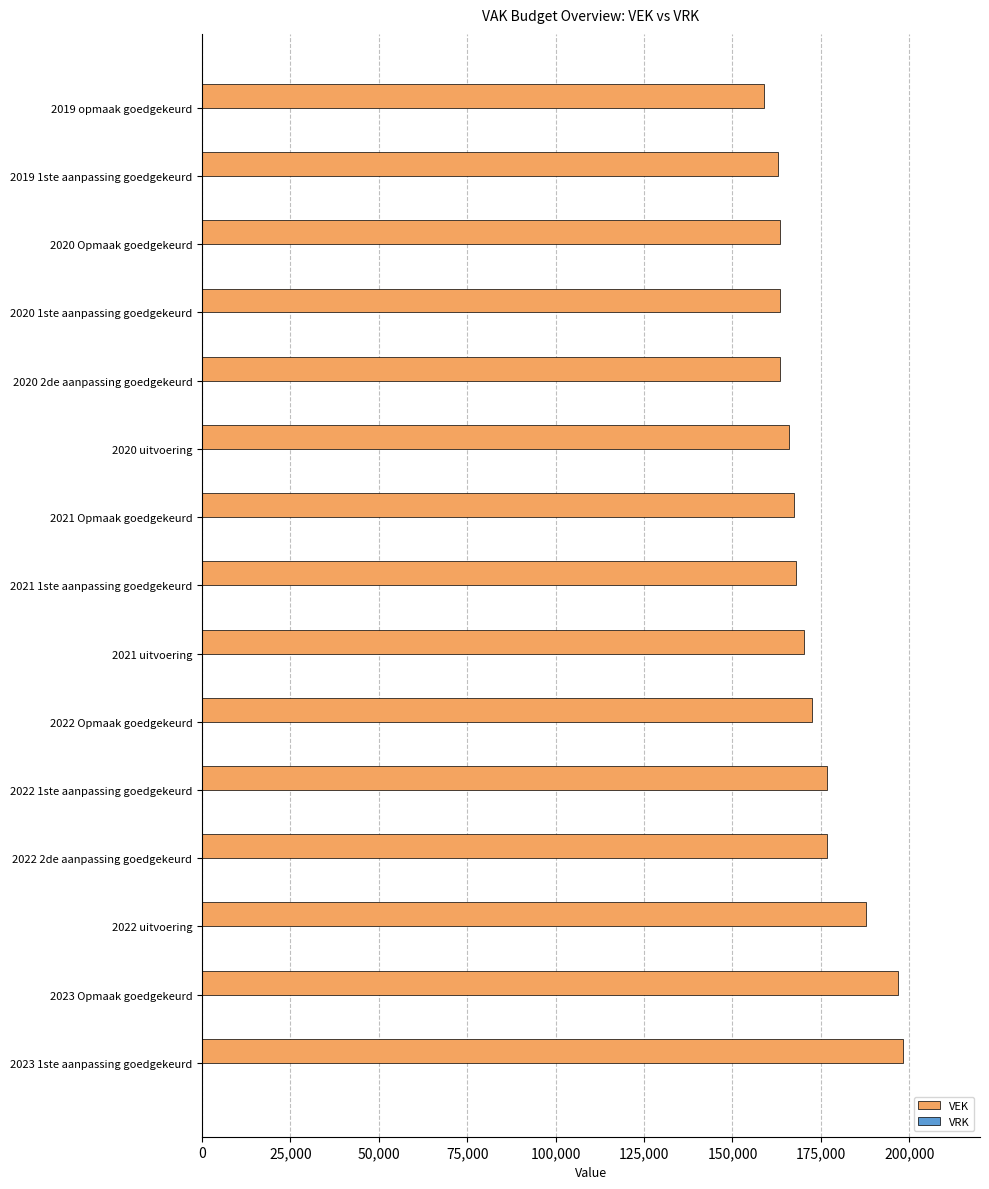

What is the approximate value at 2021 1ste aanpassing goedgekeurd, to the nearest 10?

168020